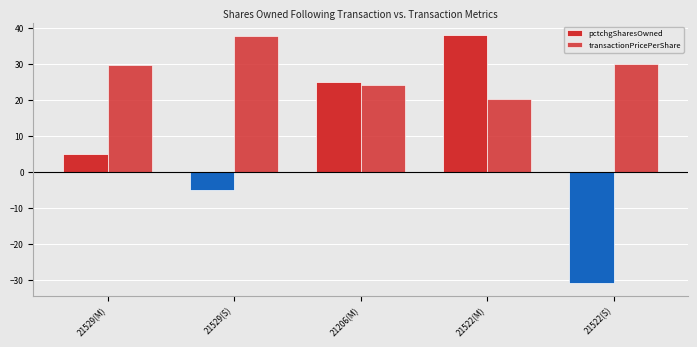

What is the label of the 4th bar from the right?

21529(S)